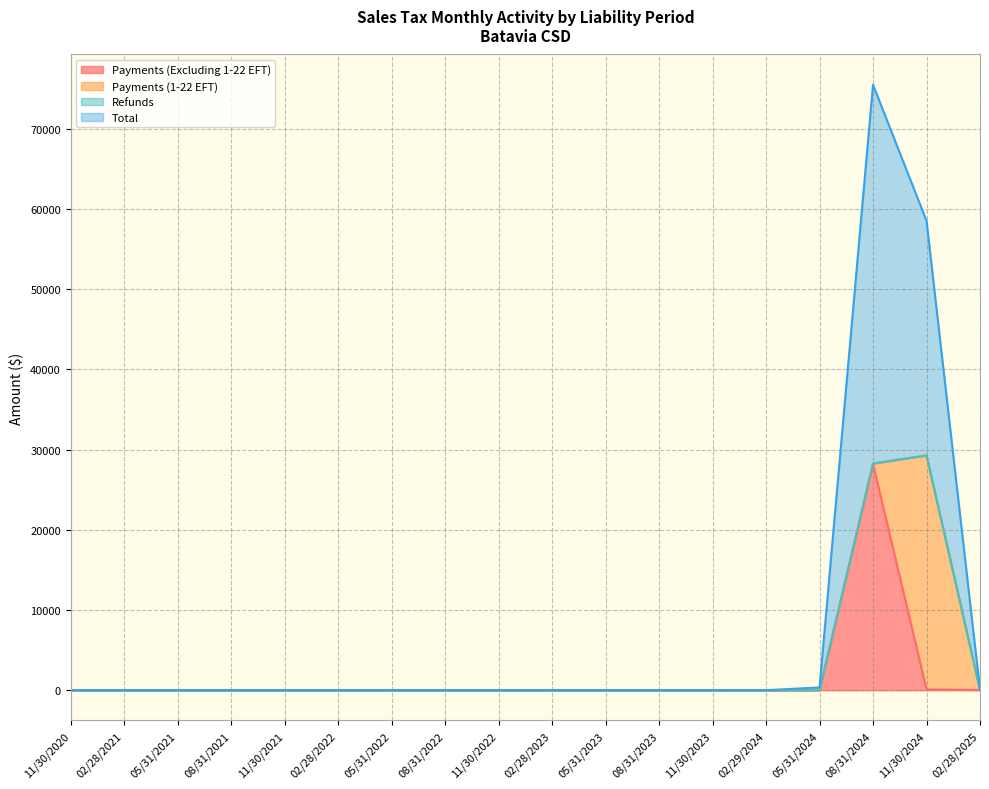

What position from the right is 11/30/2021?

14